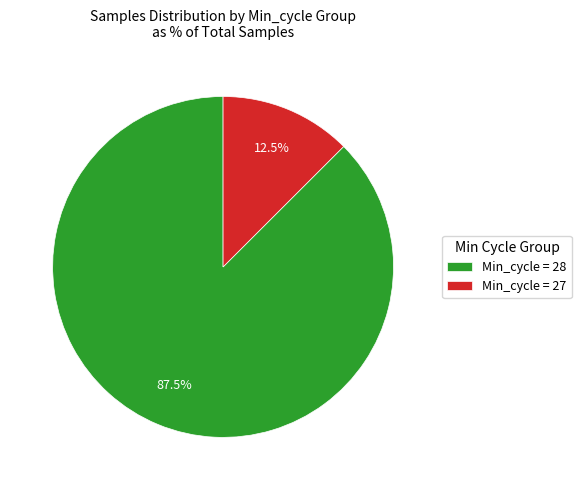

What is the ratio of the value at Min_cycle = 28 to the value at Min_cycle = 27?

7.0